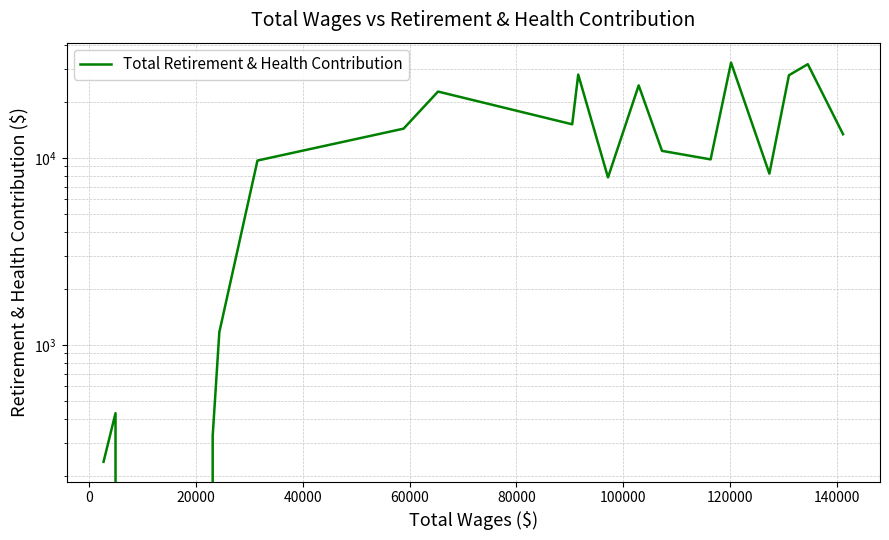

What is the sum of all values?

257960